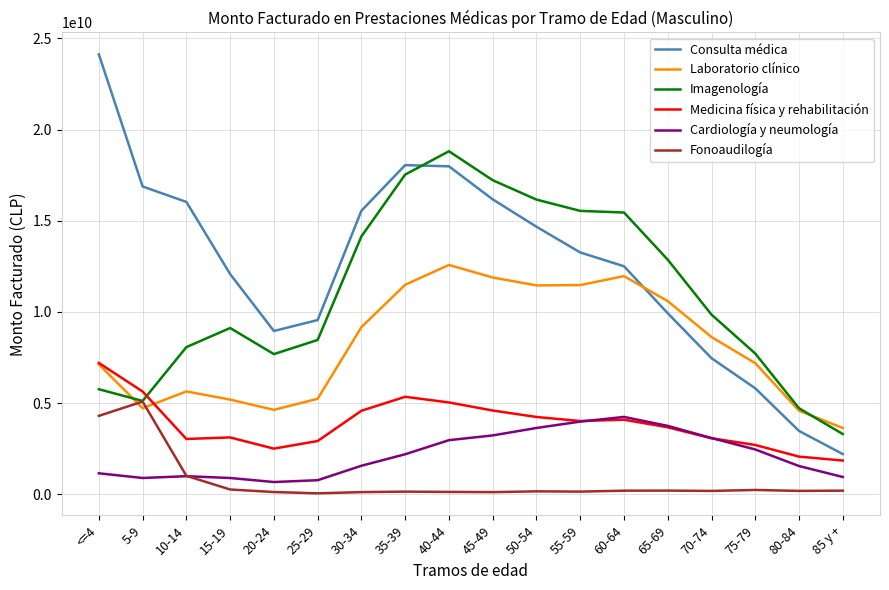

What is the difference between the Consulta médica values at 20-24 and 25-29?

599460711